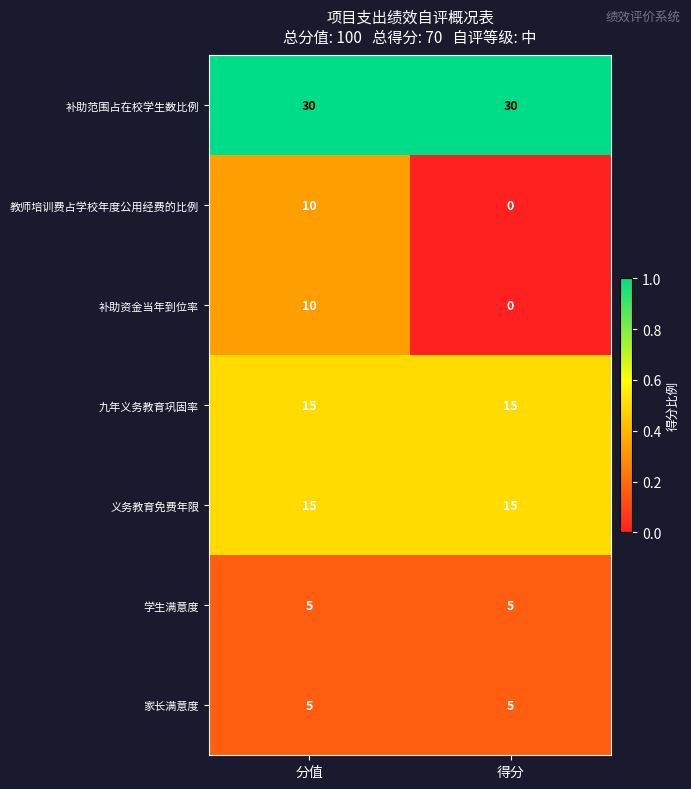

The 家长满意度 series shows 7 at 分值. True or false?

False